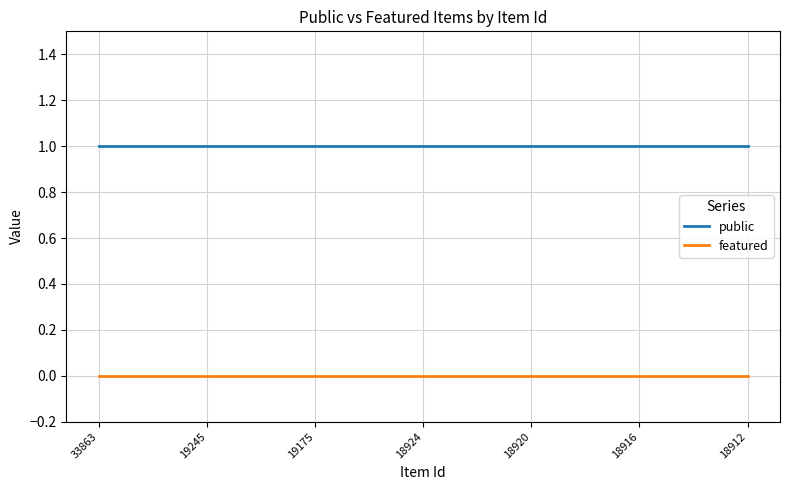

True or false: featured and public cross at least once.

False